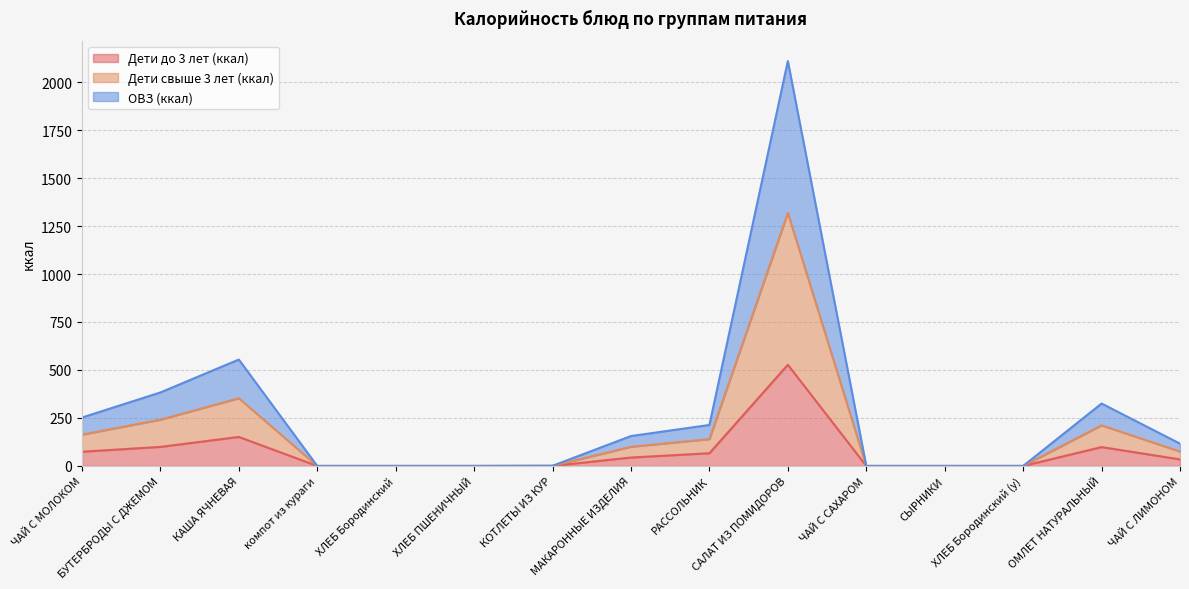

Which category has the highest value across all series?

САЛАТ ИЗ ПОМИДОРОВ